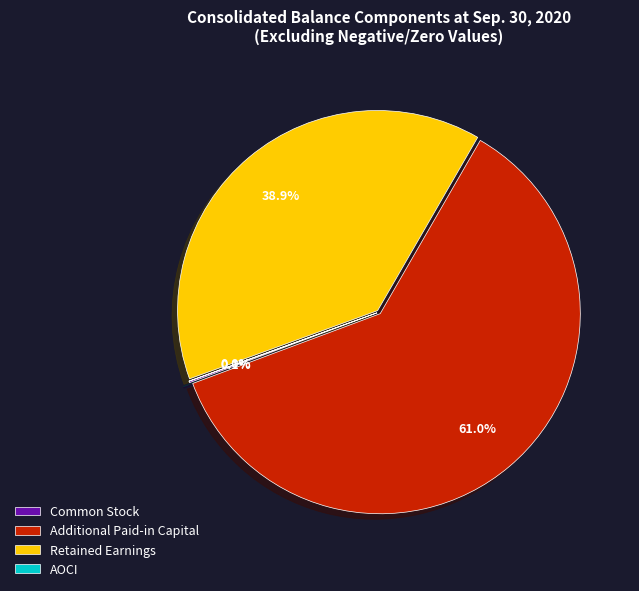

Which category has the biggest portion of the pie?

Additional Paid-in Capital